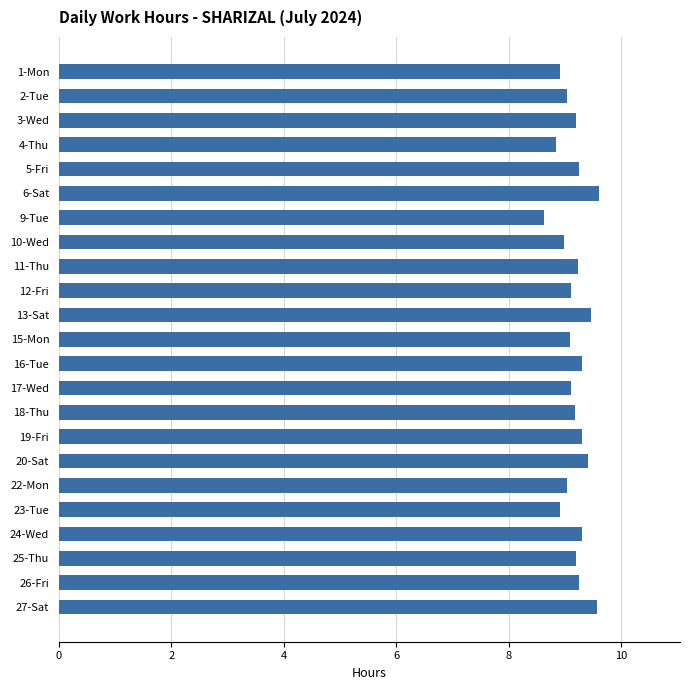

What position from the bottom is 10-Wed?

16